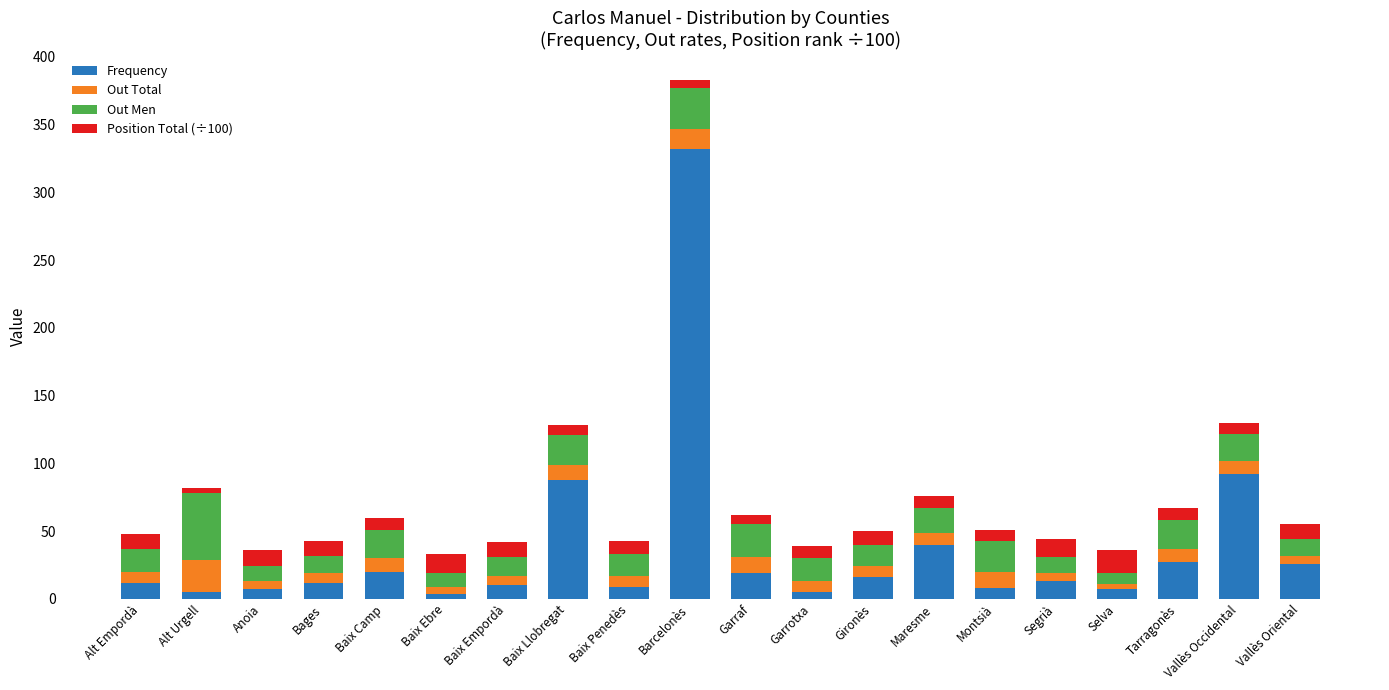

What is the sum of all Frequency values?

752